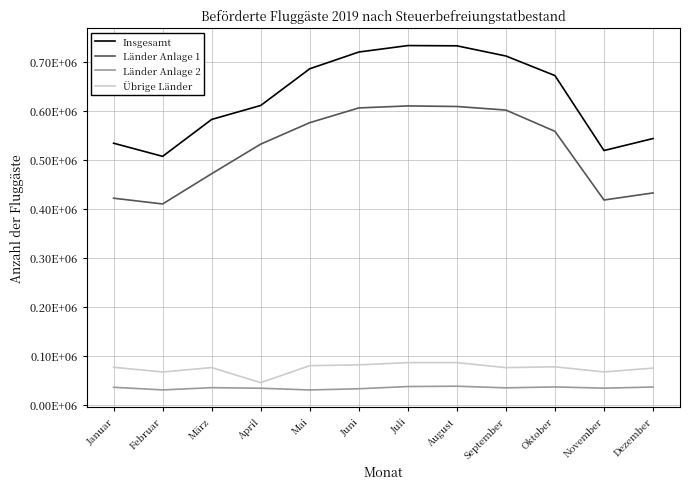

Does the chart have visible grid lines?

Yes